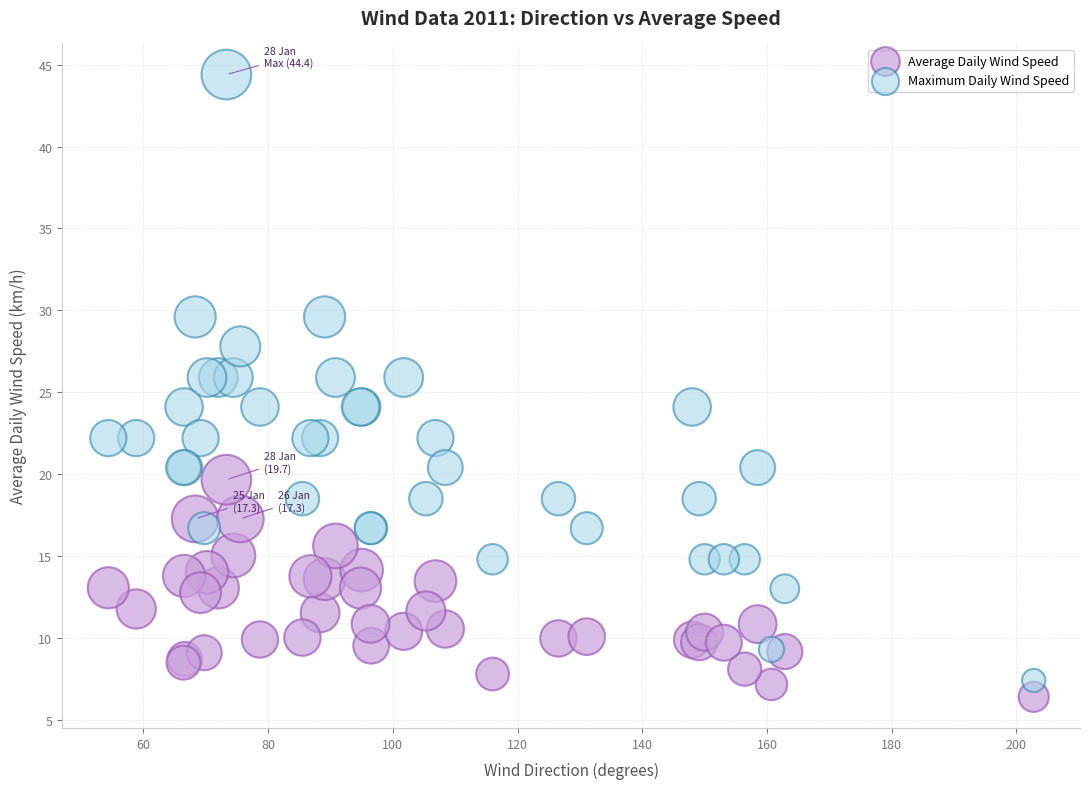

Which series contains the lowest Y value?

Average Daily Wind Speed